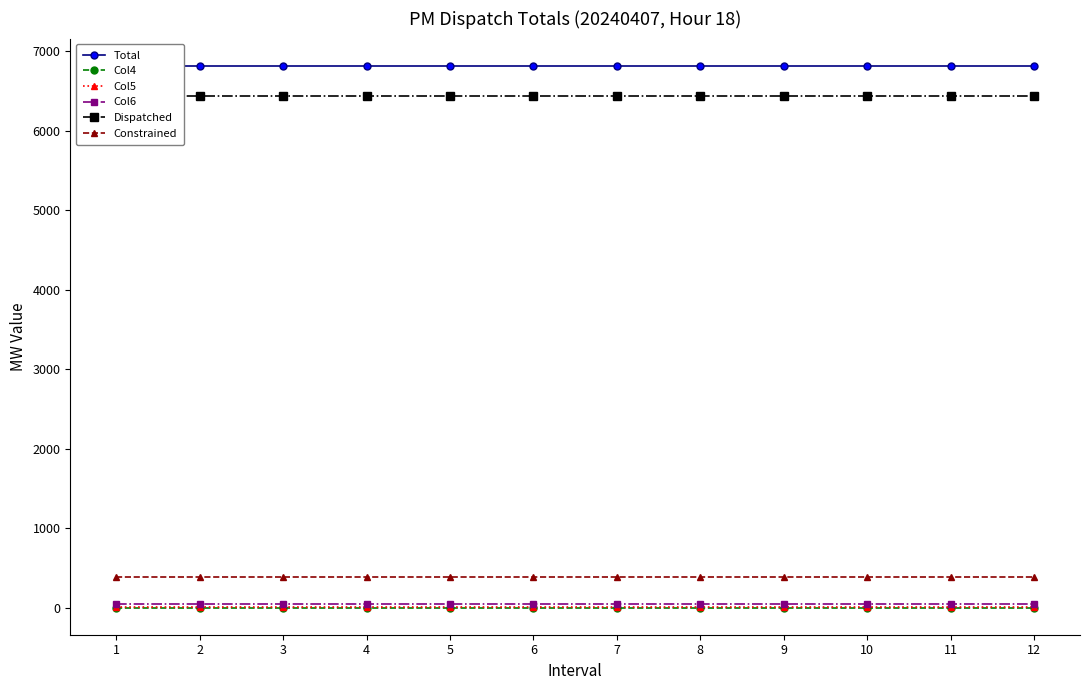

Does the chart have visible grid lines?

No